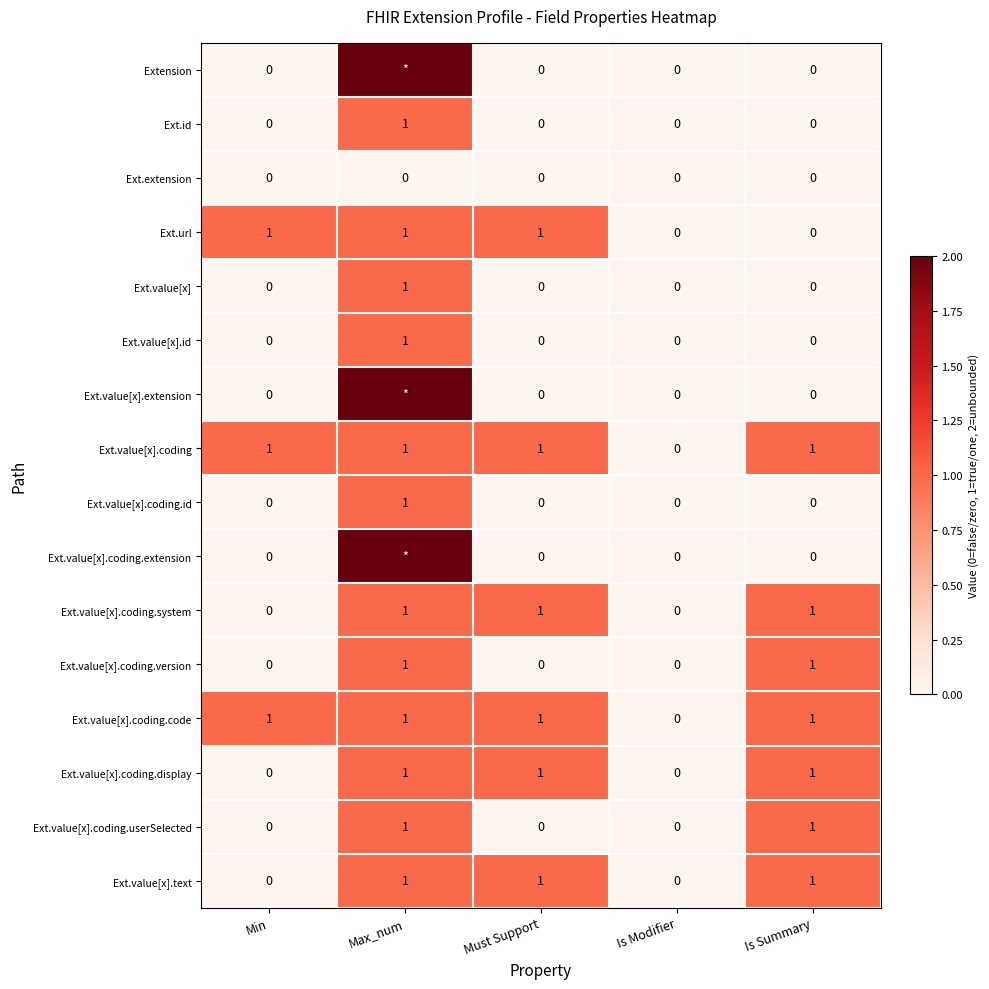

The value of Ext.value[x].text at Is Summary is 1. True or false?

True